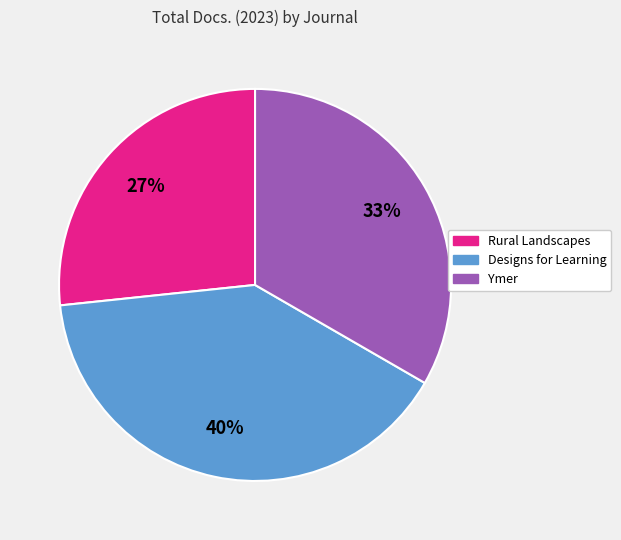

Combined, do Designs for Learning and Rural Landscapes account for over 50%?

Yes